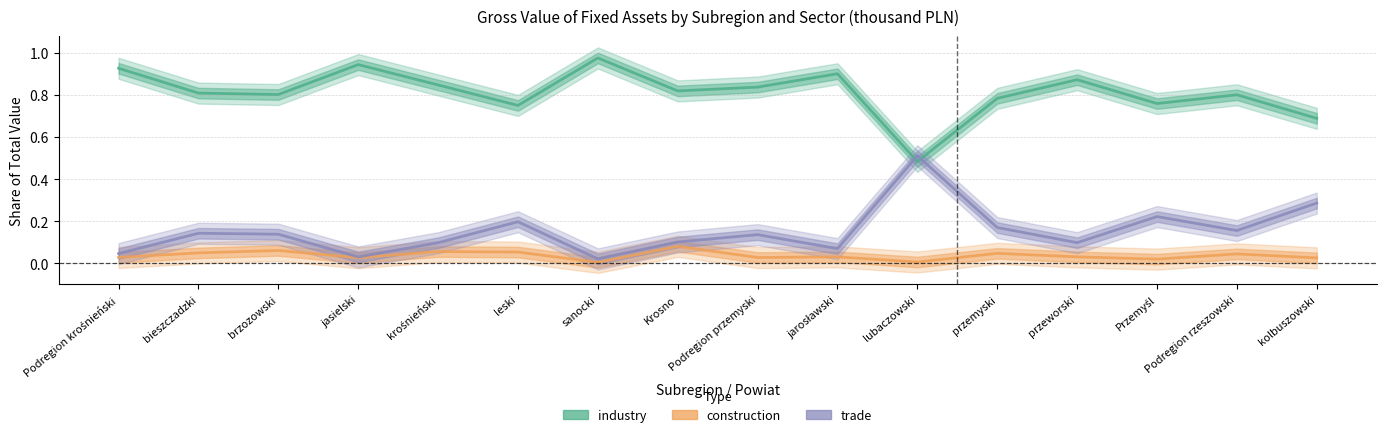

The value of construction at lubaczowski is 0.0. True or false?

False